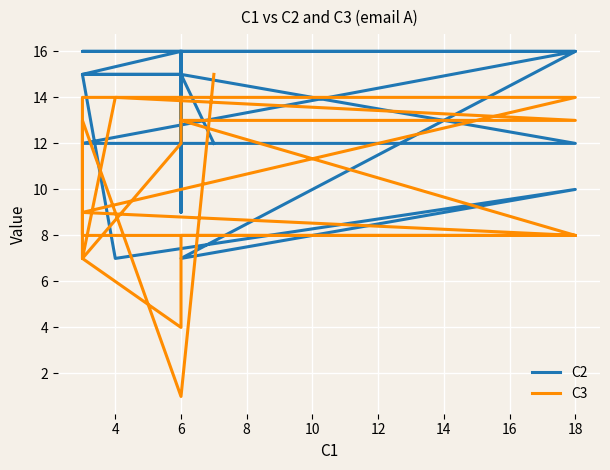

Is the value of C3 at 18 greater than the value of C2 at 20?

No